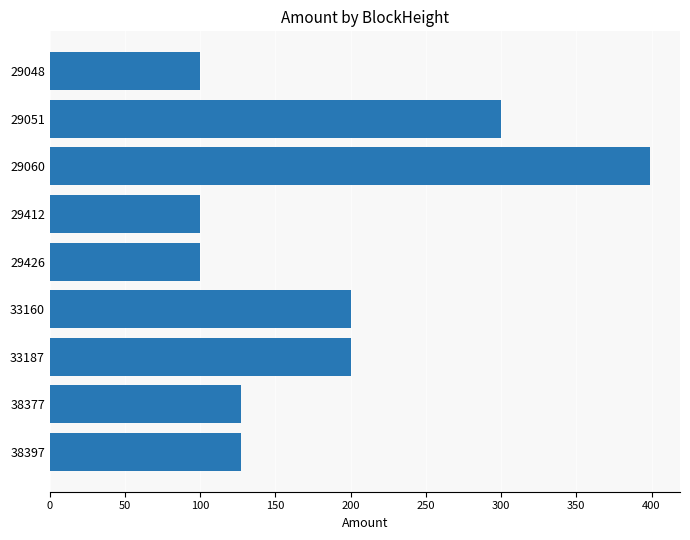

What is the sum of all values?

1653.5